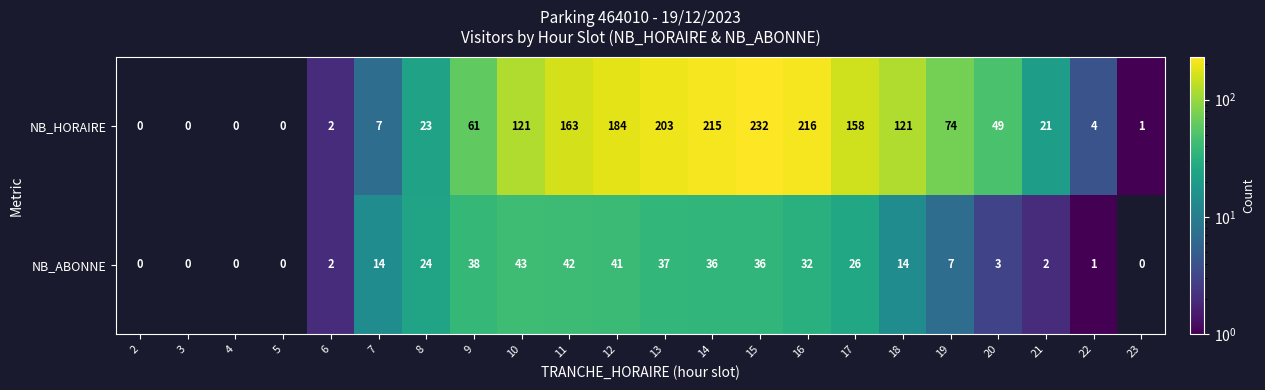

What is the sum of all NB_ABONNE values?

398